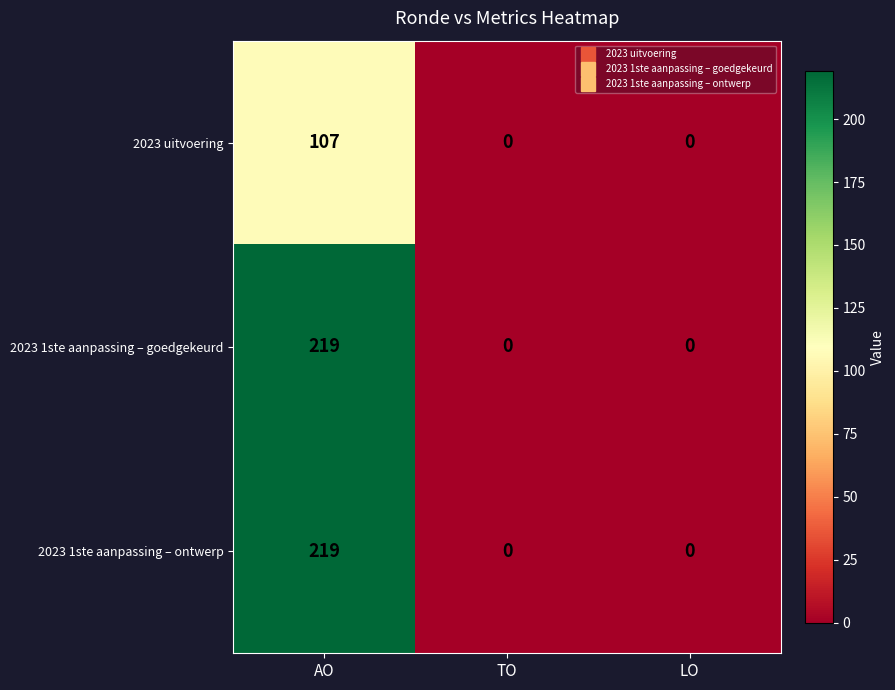

Reading right to left, extract all data points from this chart.

2023 uitvoering: 0	0	107
2023 1ste aanpassing – goedgekeurd: 0	0	219
2023 1ste aanpassing – ontwerp: 0	0	219